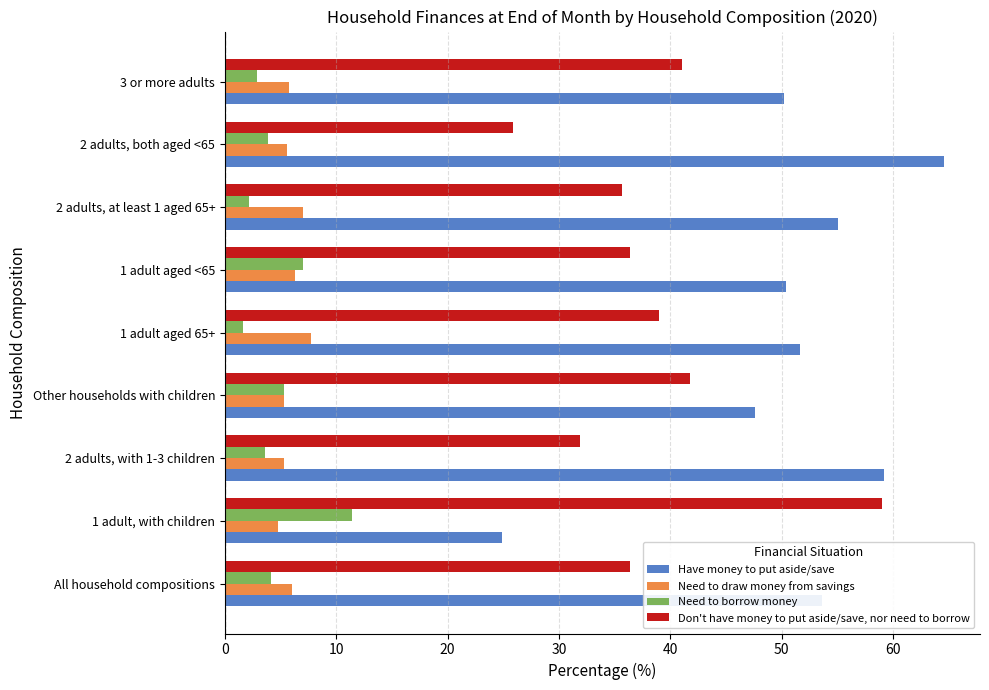

Rank the categories by Have money to put aside/save value from lowest to highest.

1 adult, with children, Other households with children, 3 or more adults, 1 adult aged <65, 1 adult aged 65+, All household compositions, 2 adults, at least 1 aged 65+, 2 adults, with 1-3 children, 2 adults, both aged <65